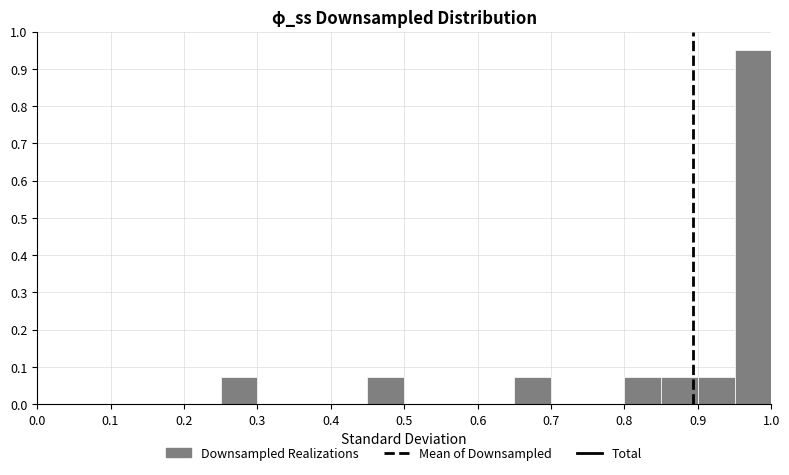

What is the height of the bar covering 0.45 to 0.50 on the x-axis? The values are not printed on the chart, so give them approximately, as read against the axis.

0.07